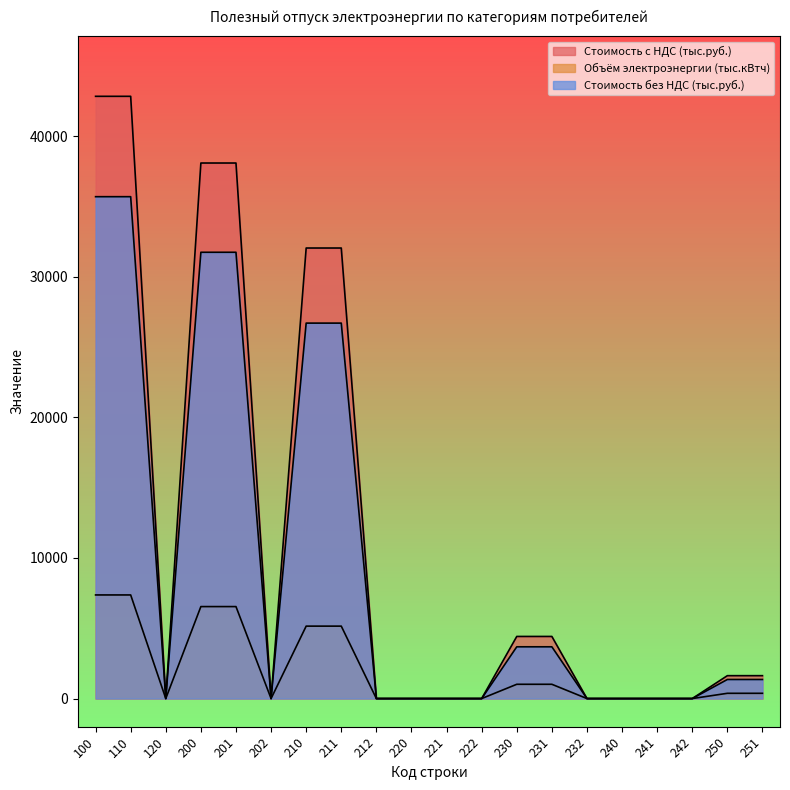

Which series has the largest range (max minus min)?

Стоимость с НДС (тыс.руб.)